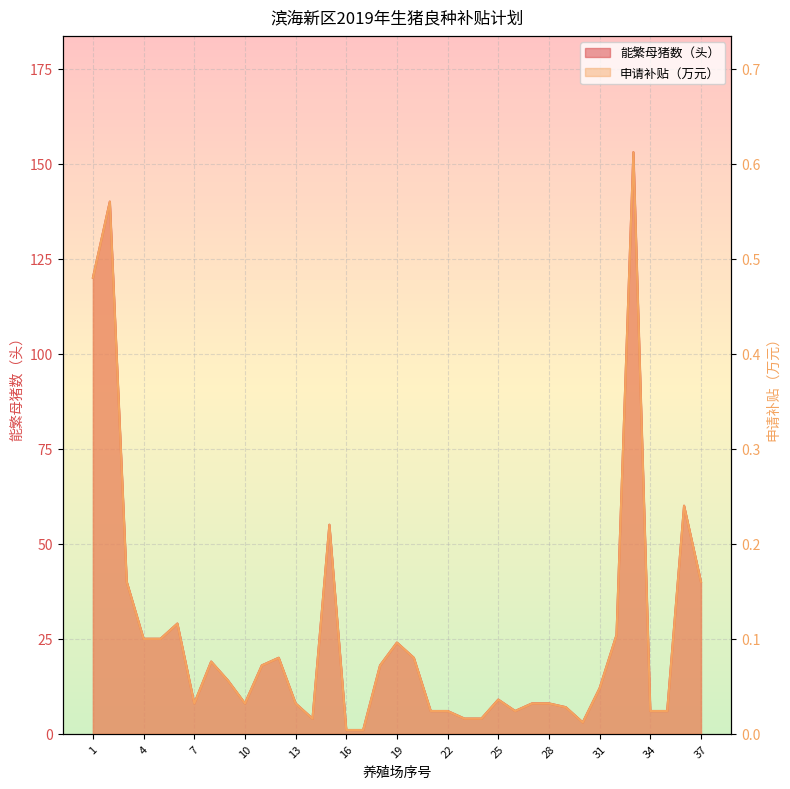

Where is the first local minimum for 申请补贴（万元）?

7